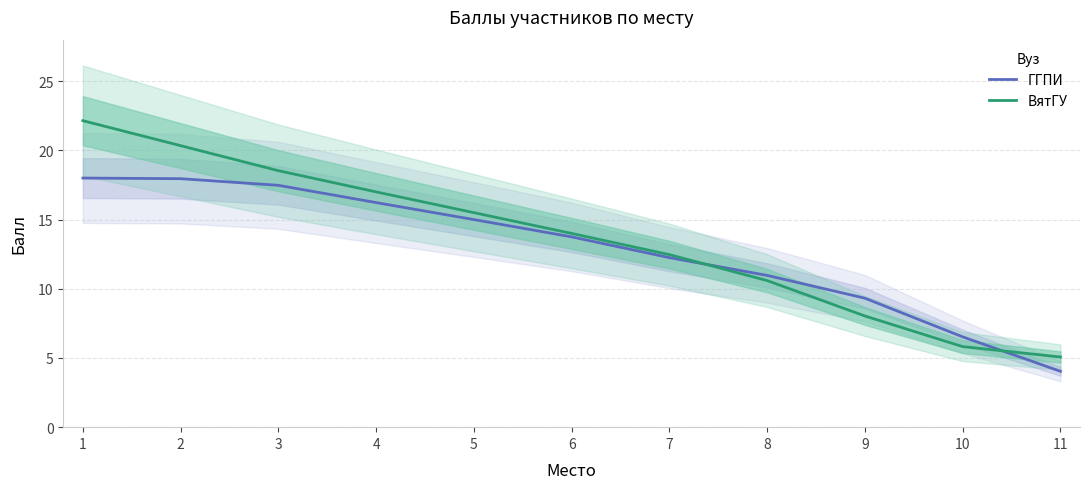

Which series has the widest spread of values?

ВятГУ